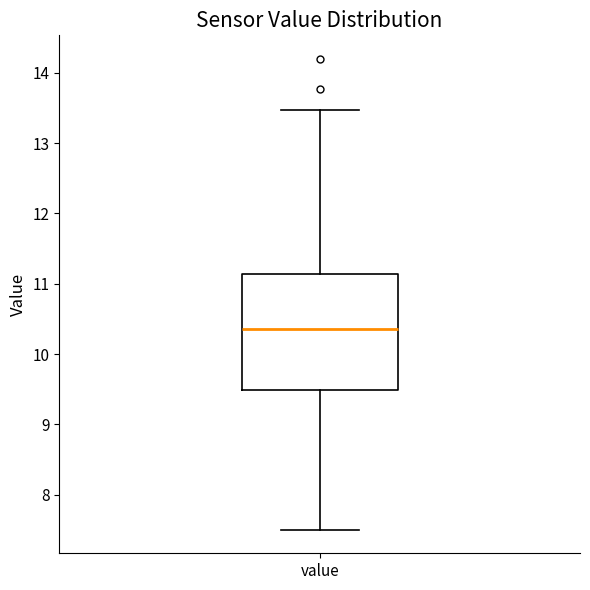

Read this box plot against the y-axis: the position of the median line, the range covered by the box, and the ends of both whiskers. The values are not printed on the chart, so give them approximately, as read against the axis.

median 10.4, box 9.5 to 11.1, whiskers 7.5 to 13.5